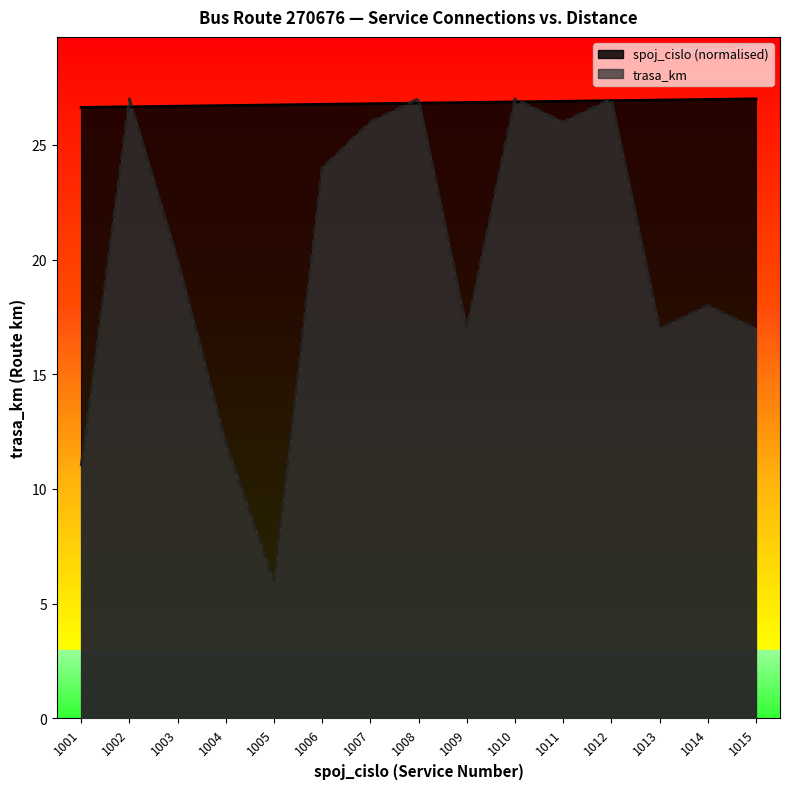

How many times do trasa_km and spoj_cislo cross each other?

8